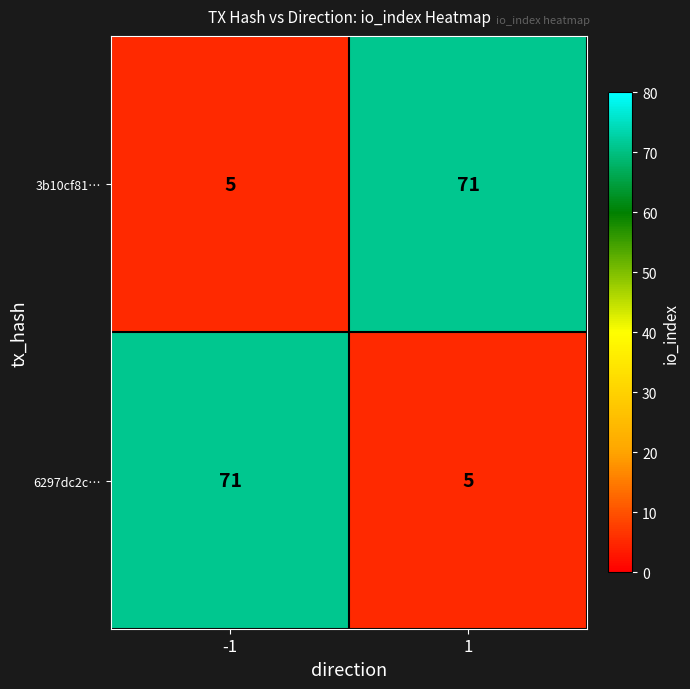

True or false: 3b10cf81… has a value of 25 at 1.

False